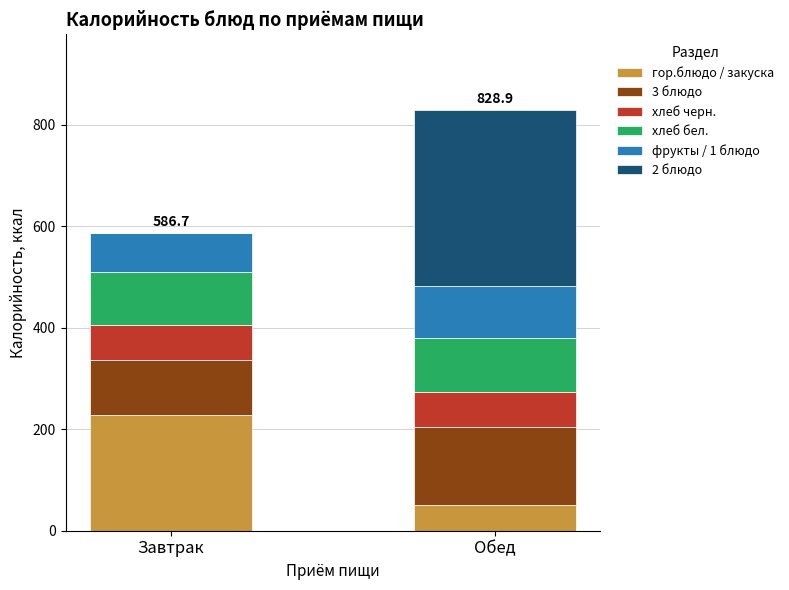

At which category is the sum across all series the highest?

Обед